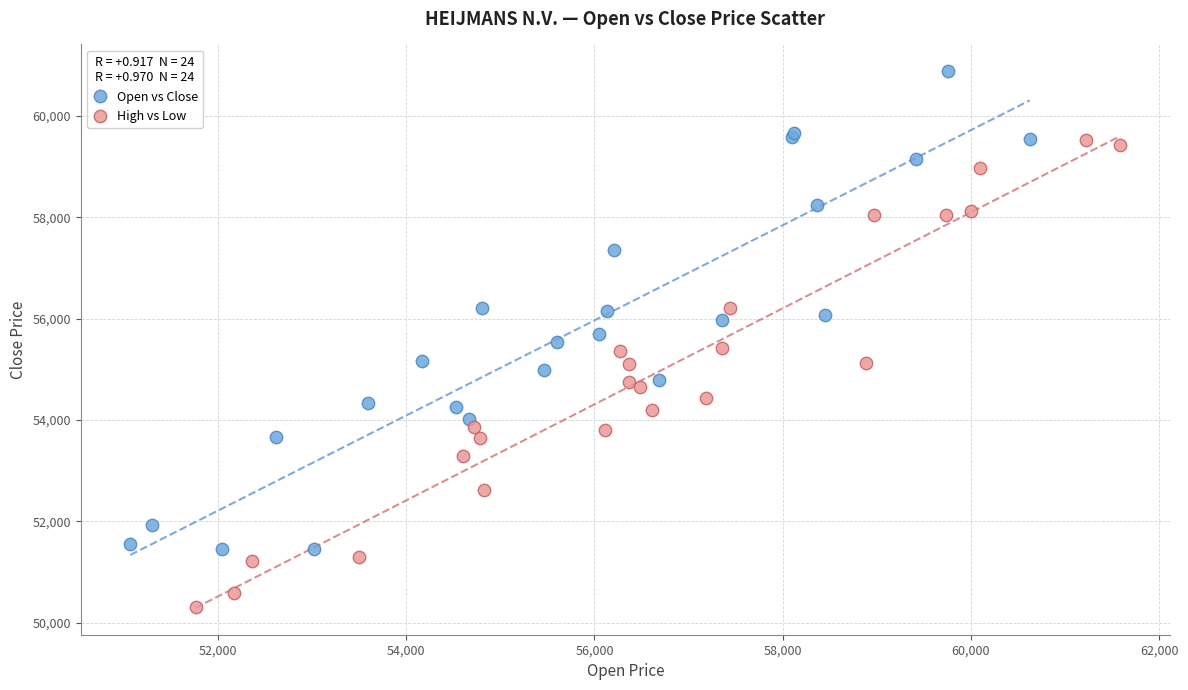

Which series reaches the maximum Y coordinate?

Open vs Close